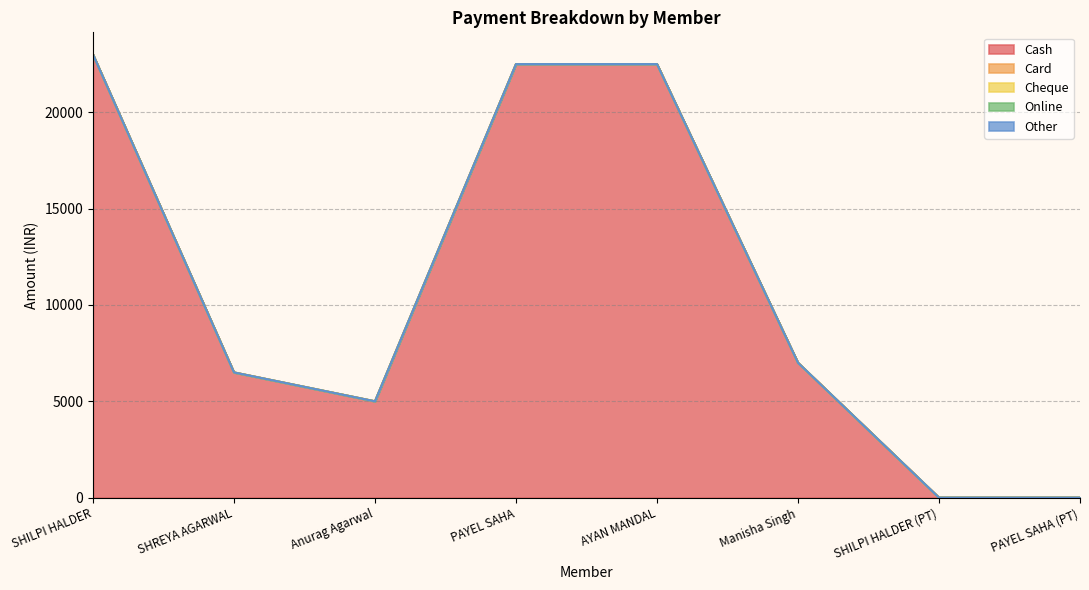

At which category is the sum across all series the highest?

SHILPI HALDER